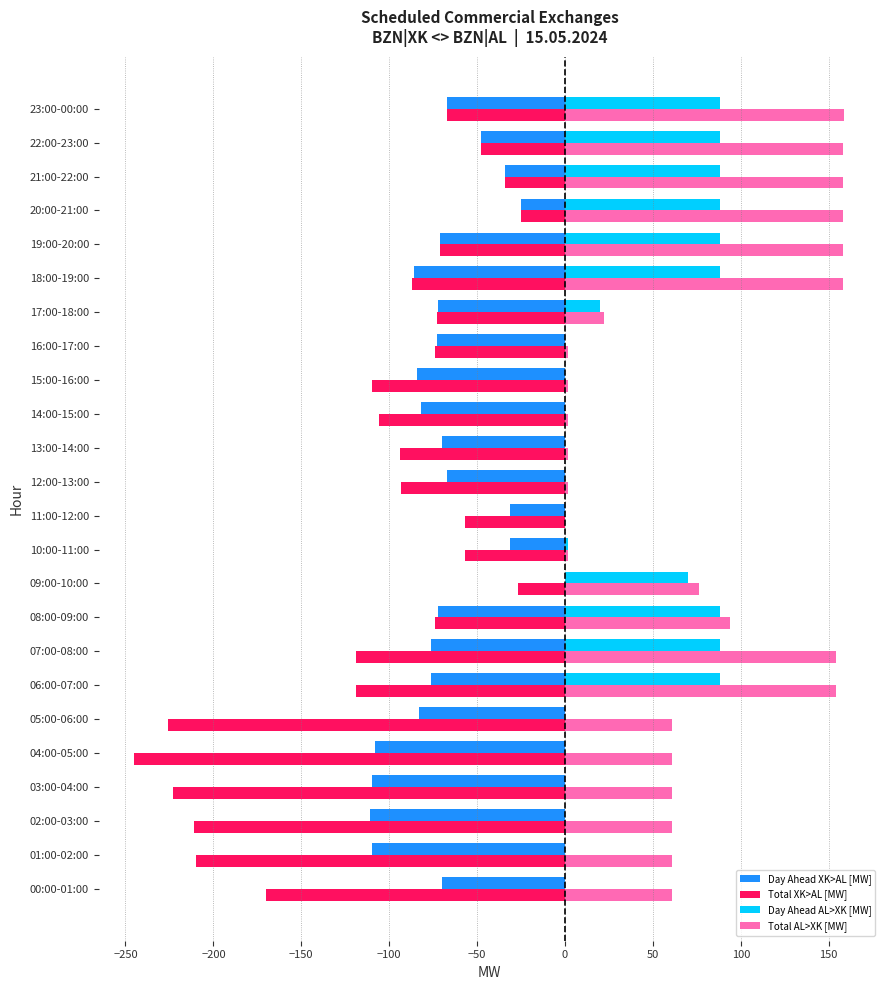

Between 00:00-01:00 and 03:00-04:00, which series saw the biggest shift?

Total XK>AL [MW]